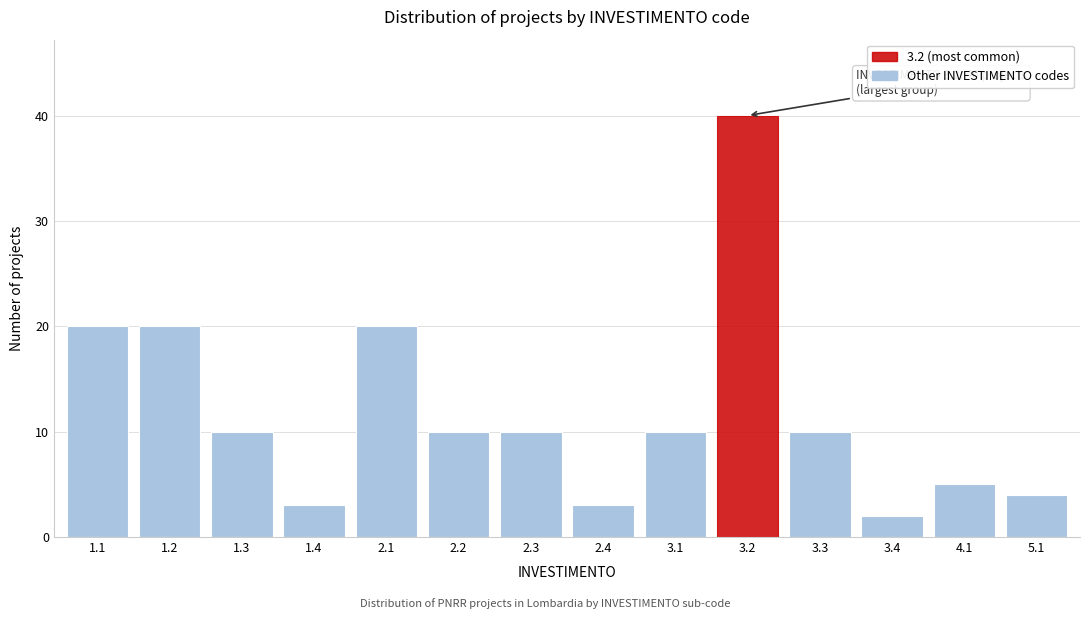

Reading right to left, what are all the values shown in this chart?

4	5	2	10	40	10	3	10	10	20	3	10	20	20